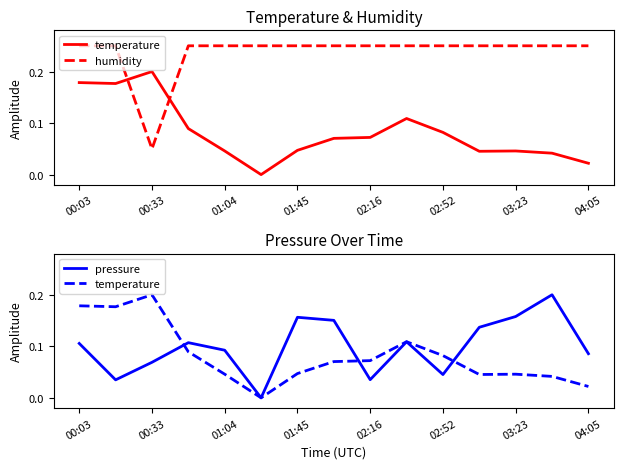

What is the average value of the temperature series?

0.1